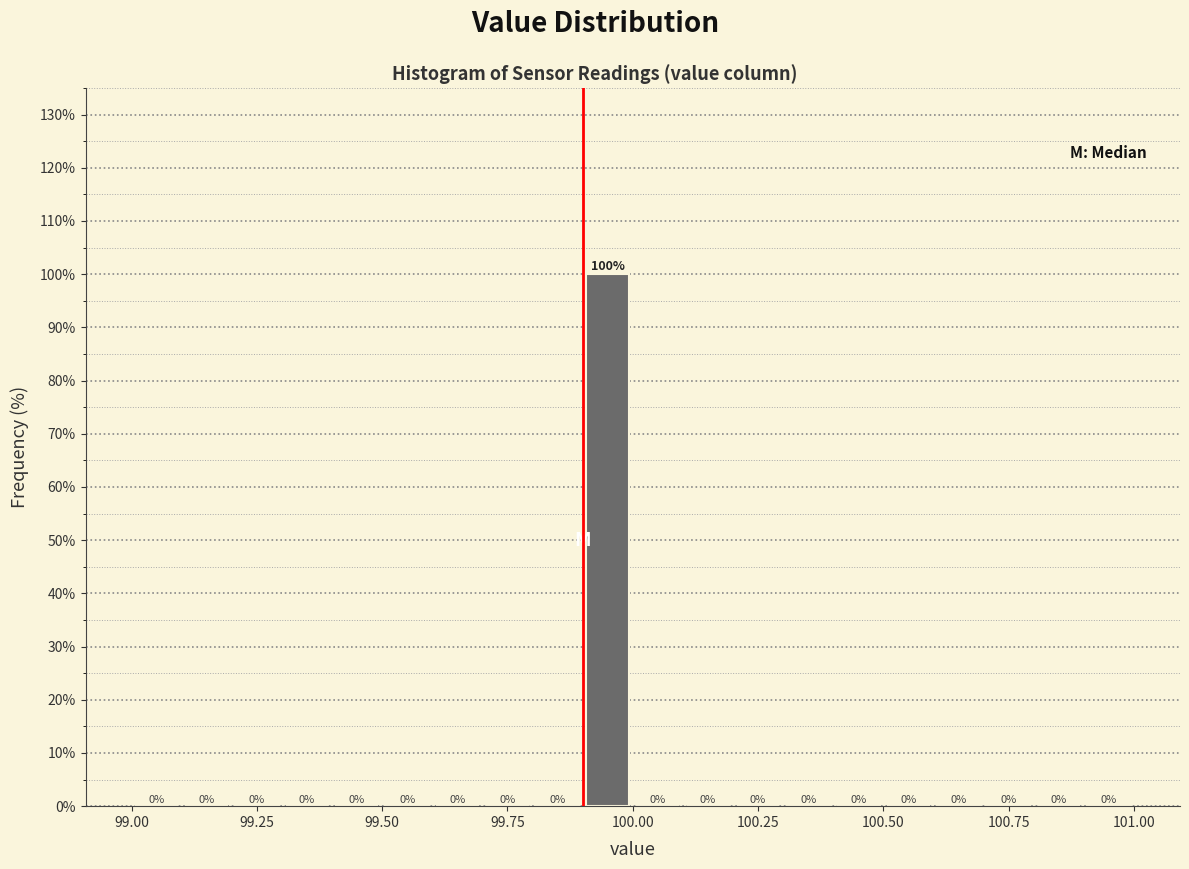

Around what value on the x-axis is the tallest bar? Give the approximate position of its centre, as read against the axis.

99.95